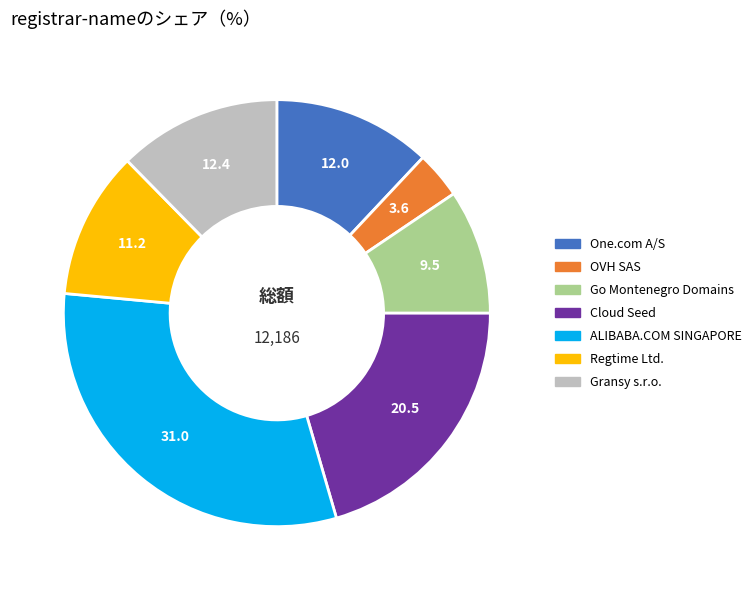

What is the smallest slice in the pie chart?

OVH SAS